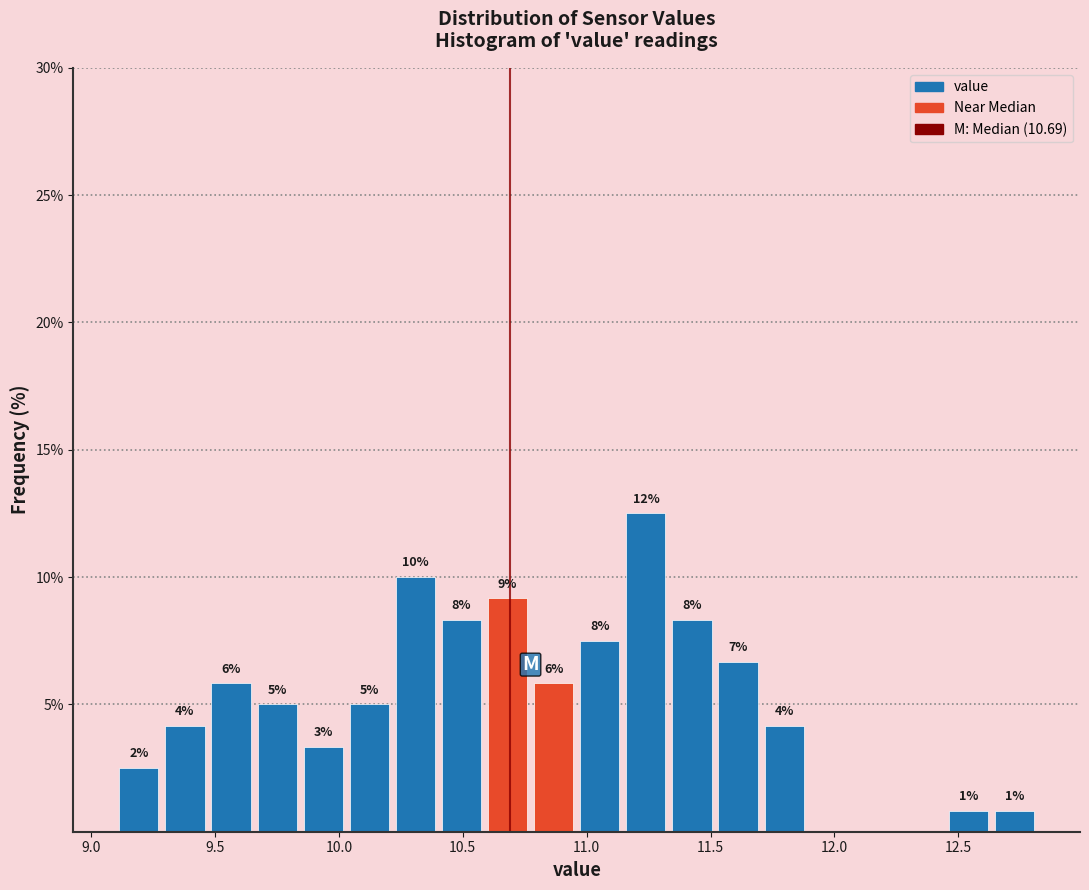

Read against the x-axis, roughly where is the centre of the tallest bar?

11.25